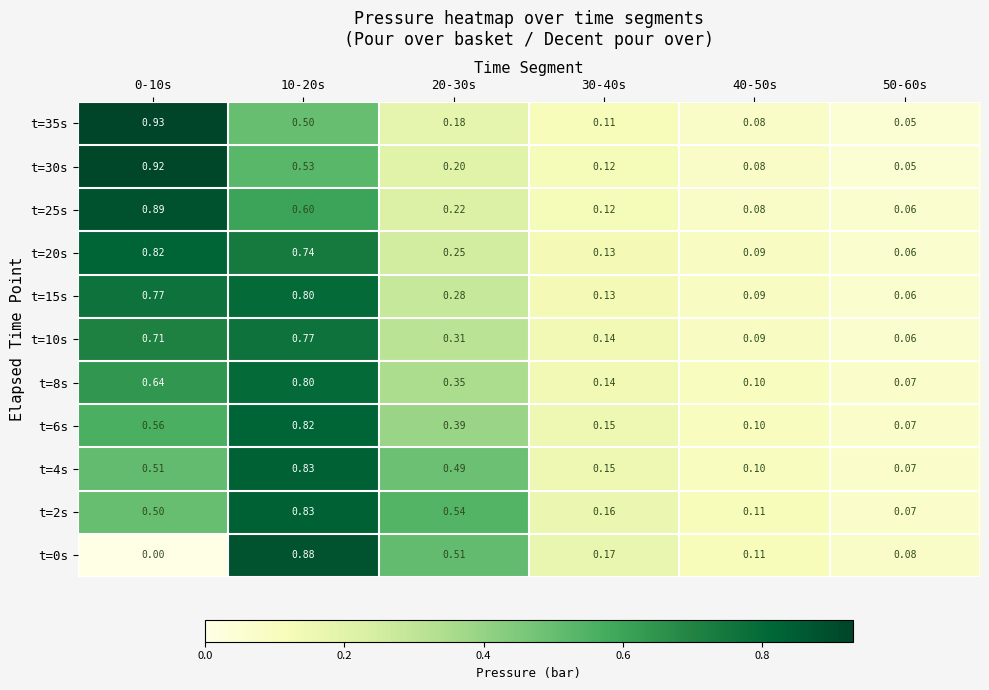

Between 10-20s and 40-50s, which series saw the biggest shift?

t=0s